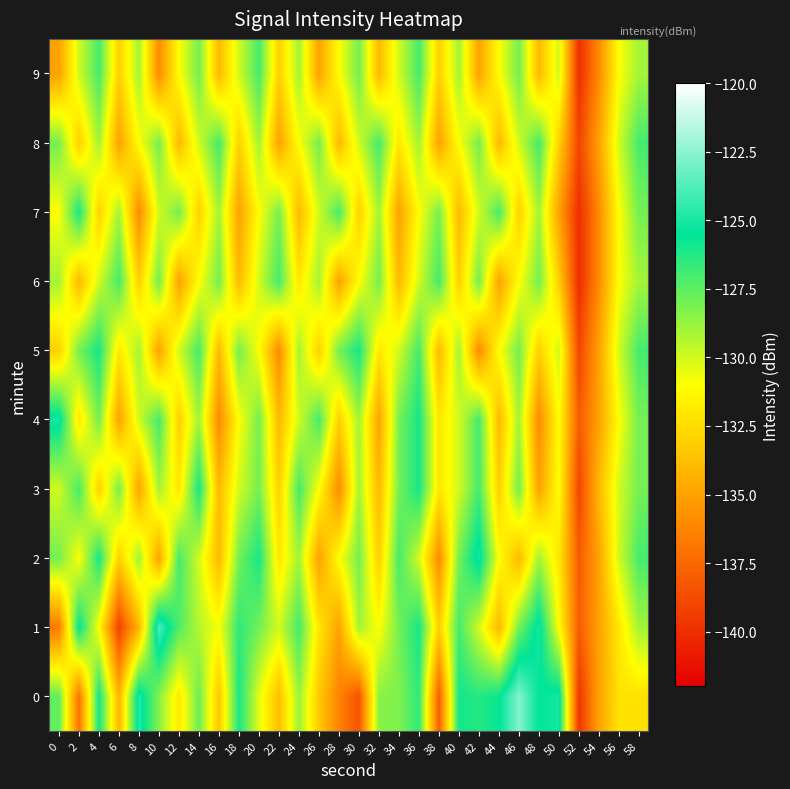

What is the greatest value displayed?

-122.6